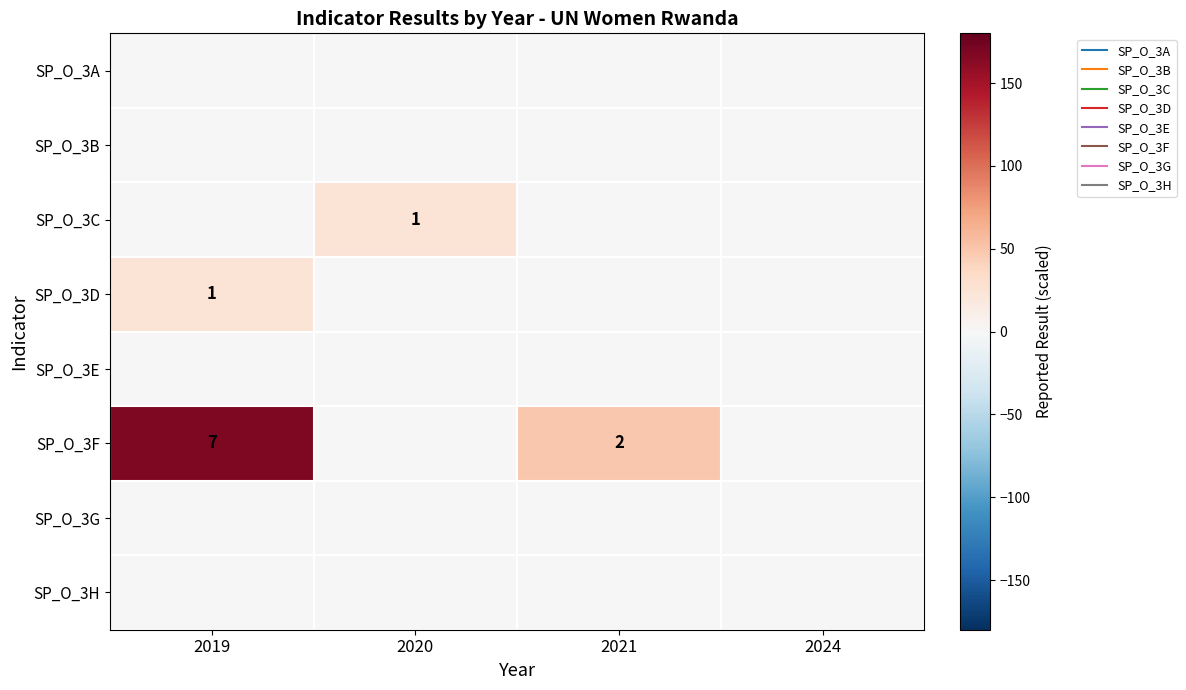

Which has a higher value, 2019 or 2024?

2019